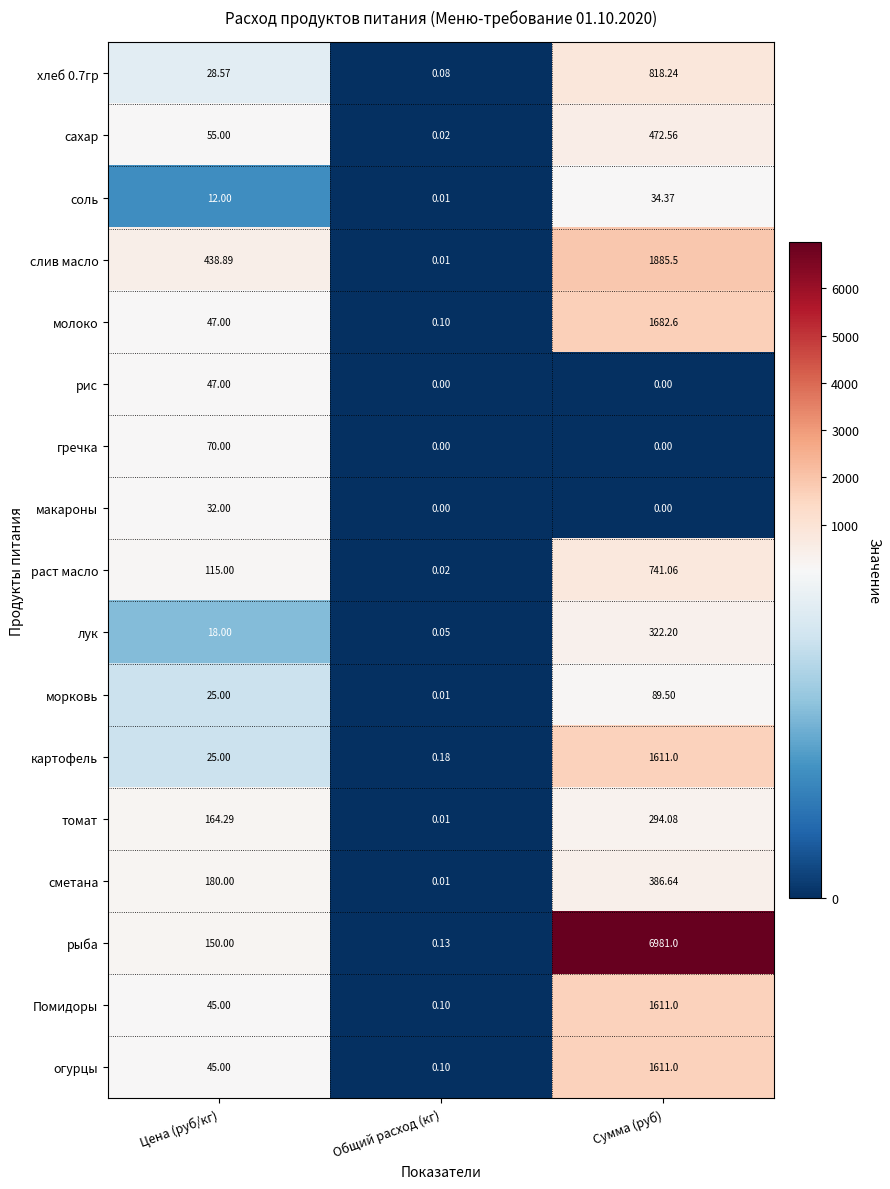

Which series has the largest total across all categories?

рыба